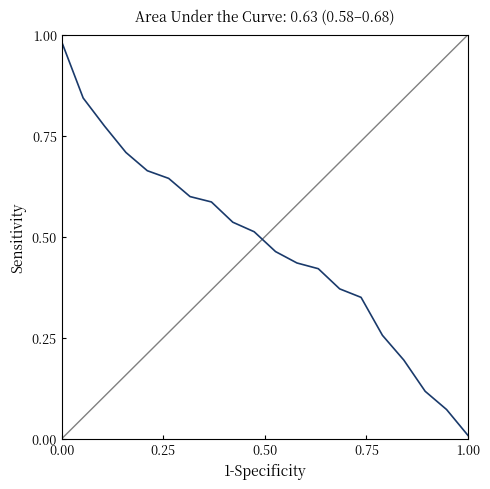

What is the difference between the second highest and minimum values?

0.8